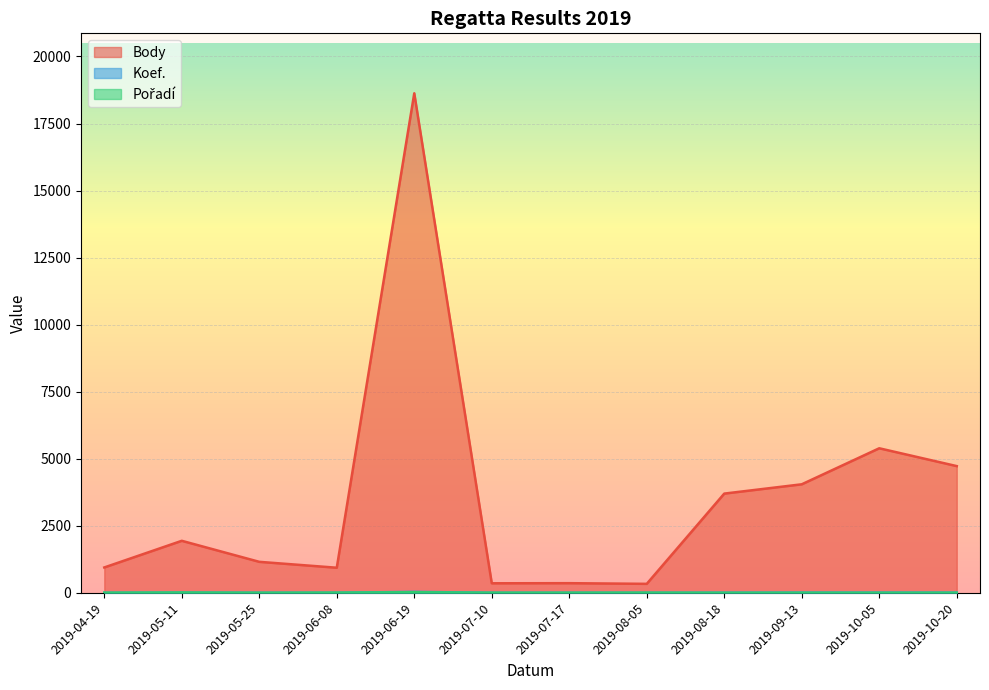

What is the difference between the maximum and second lowest values in the Body series?

18271